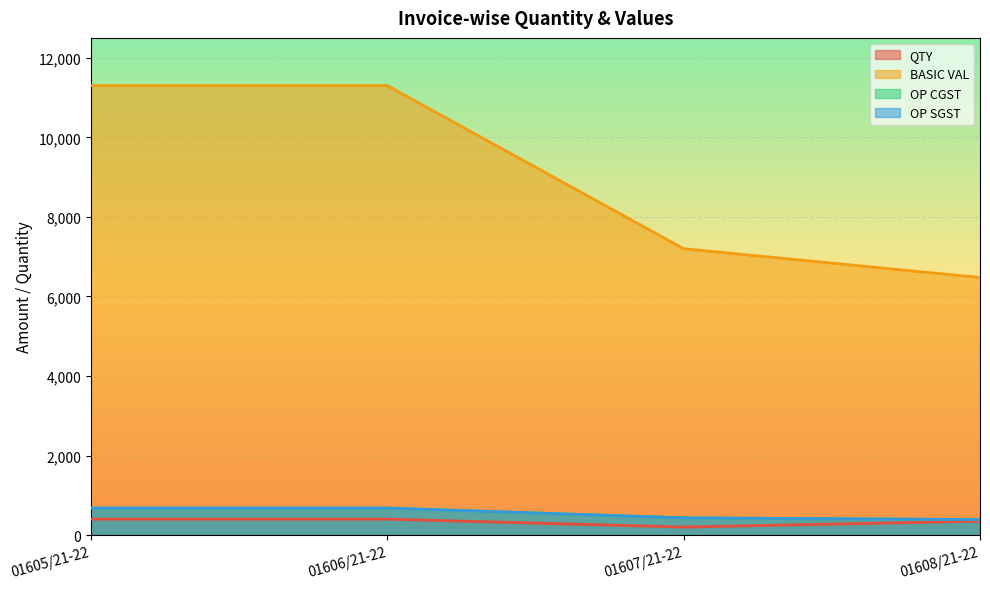

What is the spread (max minus min) of values at 01608/21-22?

6125.0